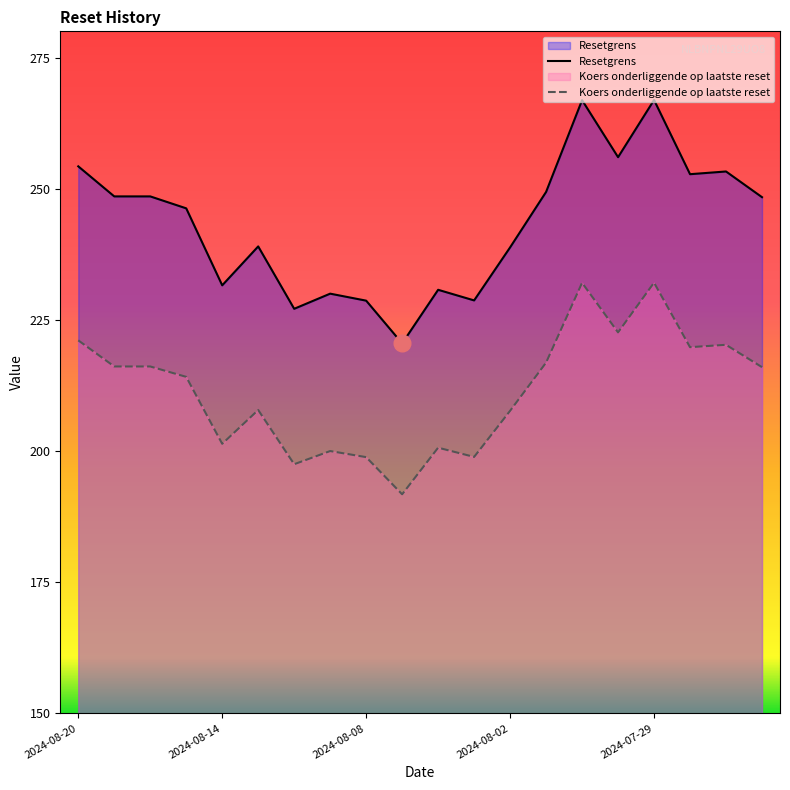

What is the average value of the Koers onderliggende op laatste reset series?

211.6